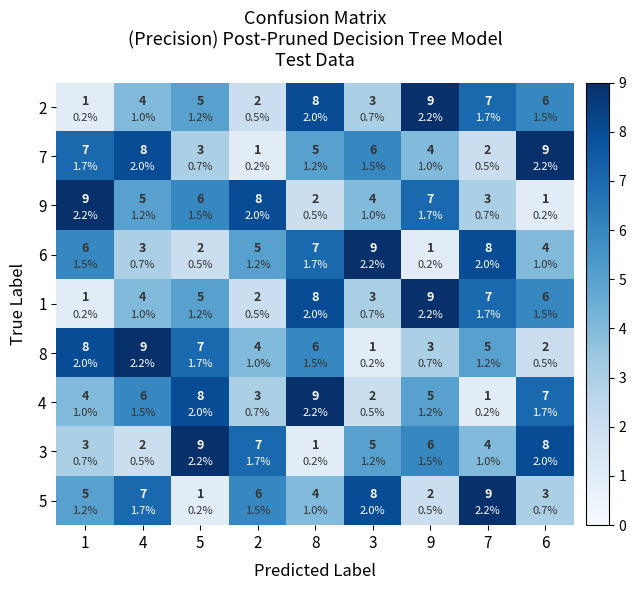

What value does the 3 series have at 2?

7